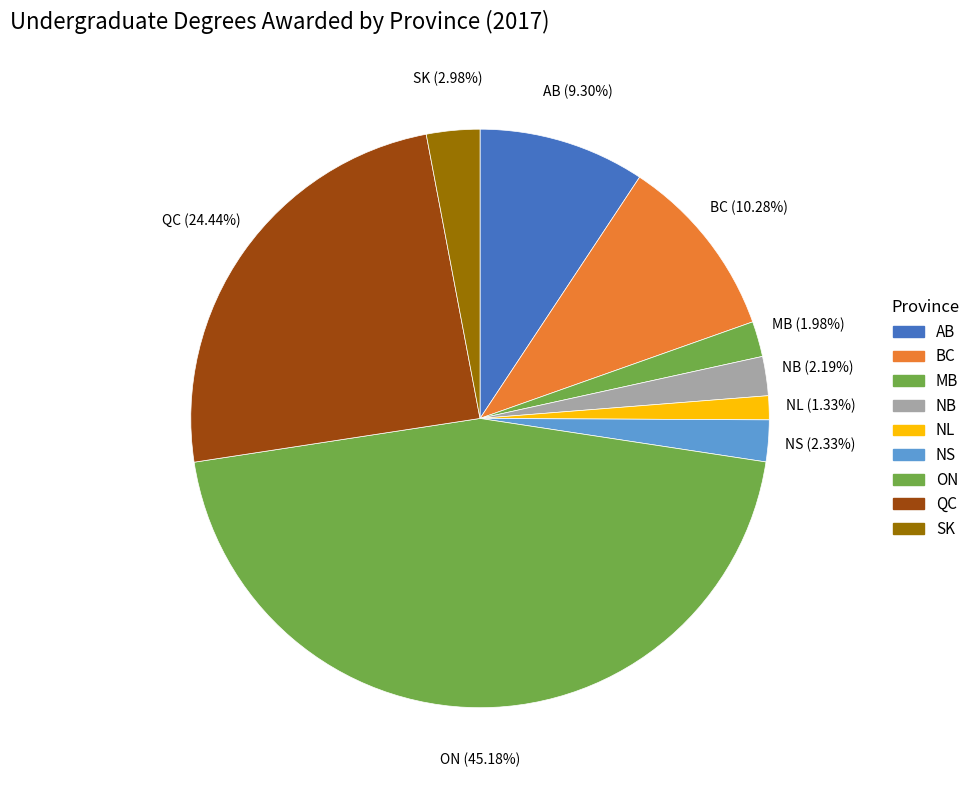

Which category has the smallest portion of the pie?

NL